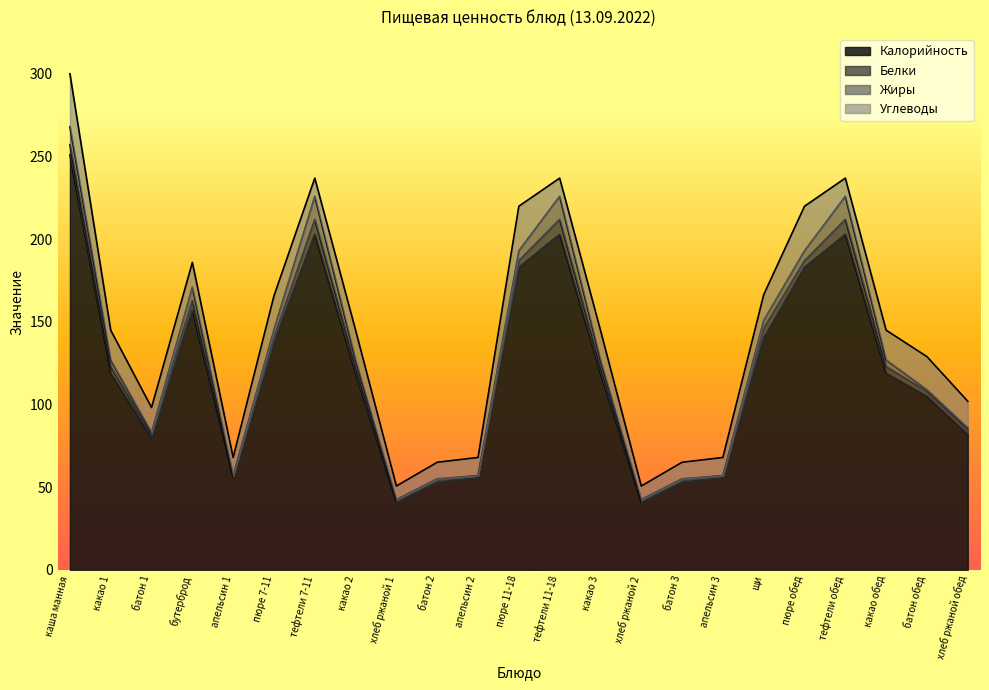

How many values in the Белки series exceed 4?

6